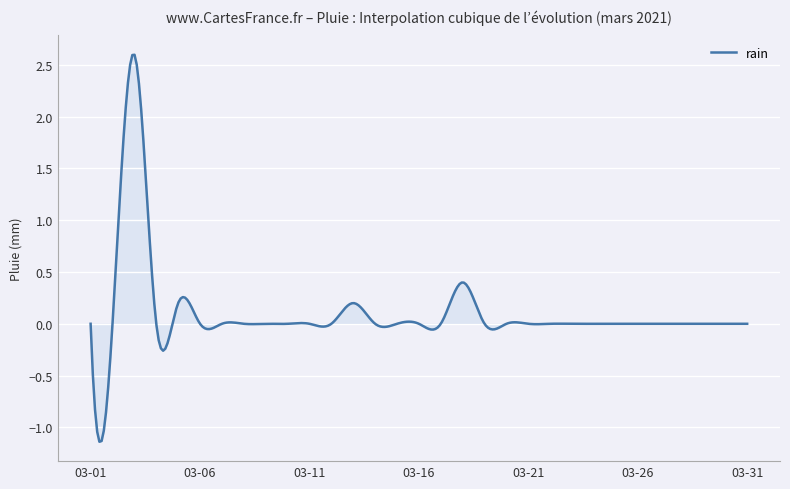

What is the maximum value shown in the chart?

2.6